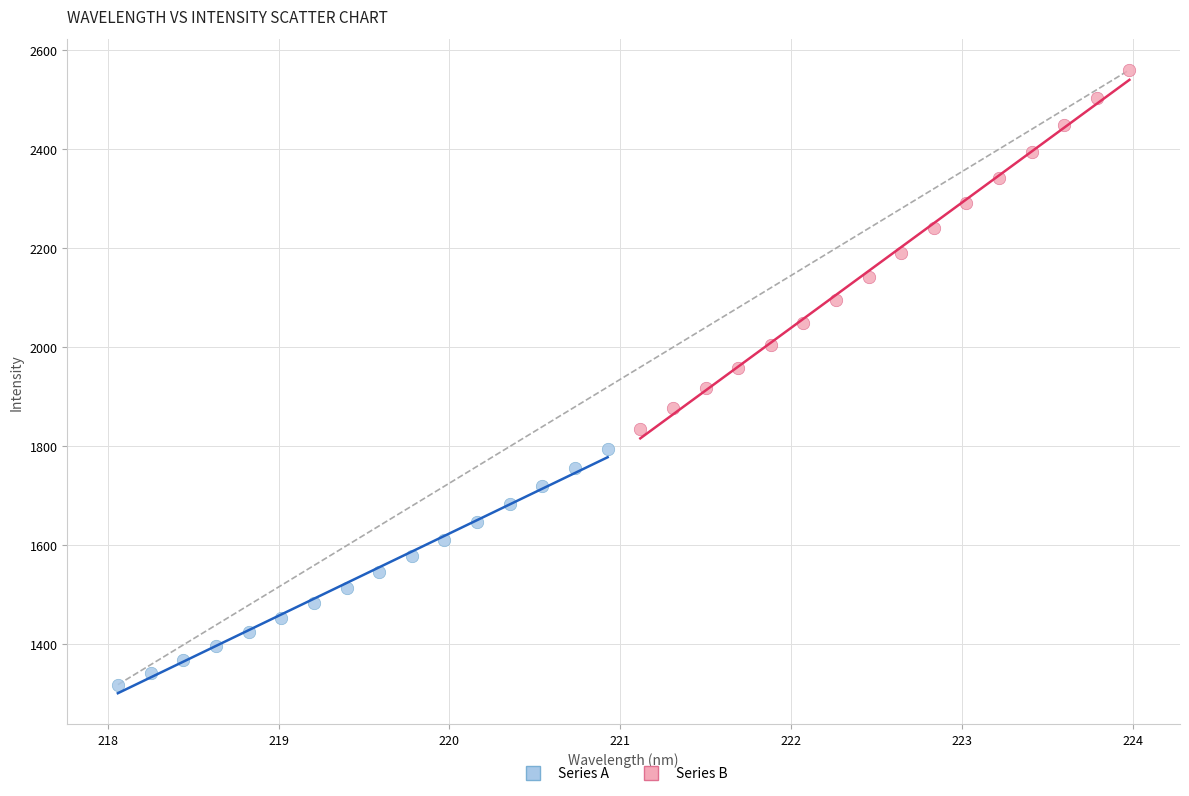

Which series reaches the minimum Y coordinate?

Series A